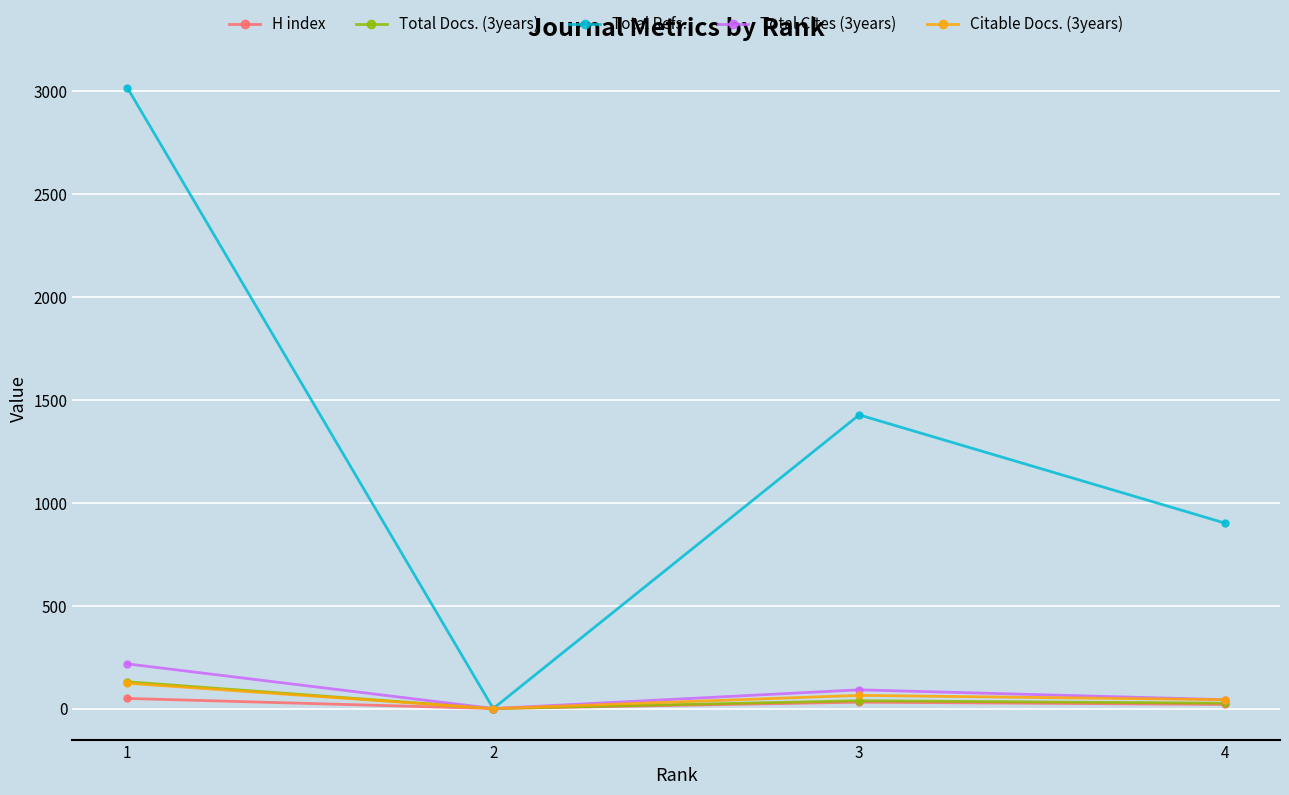

Is it true that Citable Docs. (3years) equals 123 at 1?

True